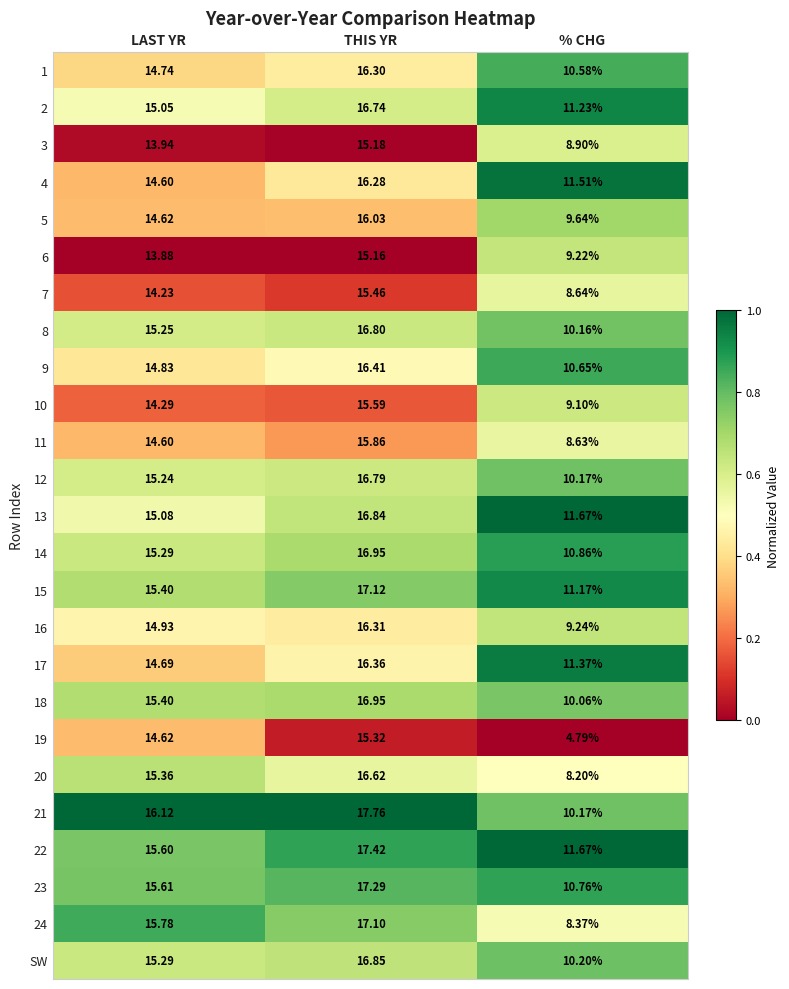

List the labels in order of 11 value, smallest first.

% CHG, LAST YR, THIS YR